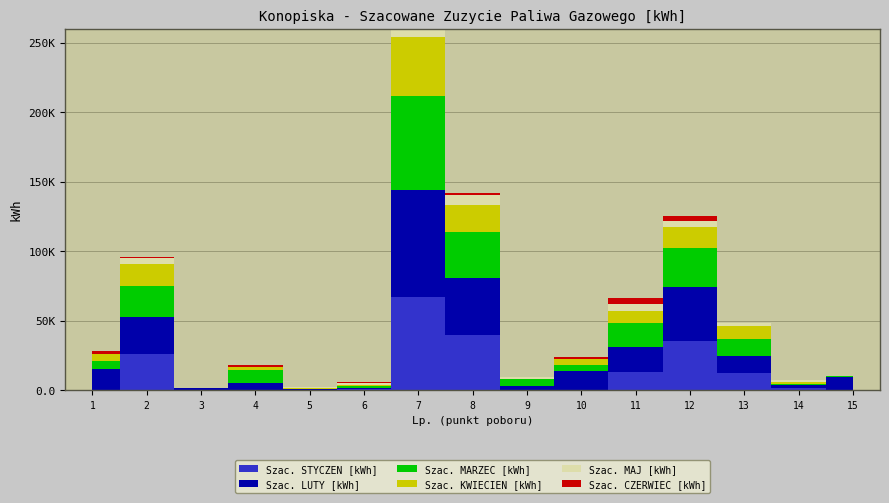

Which series has the largest range (max minus min)?

Szac. LUTY [kWh]